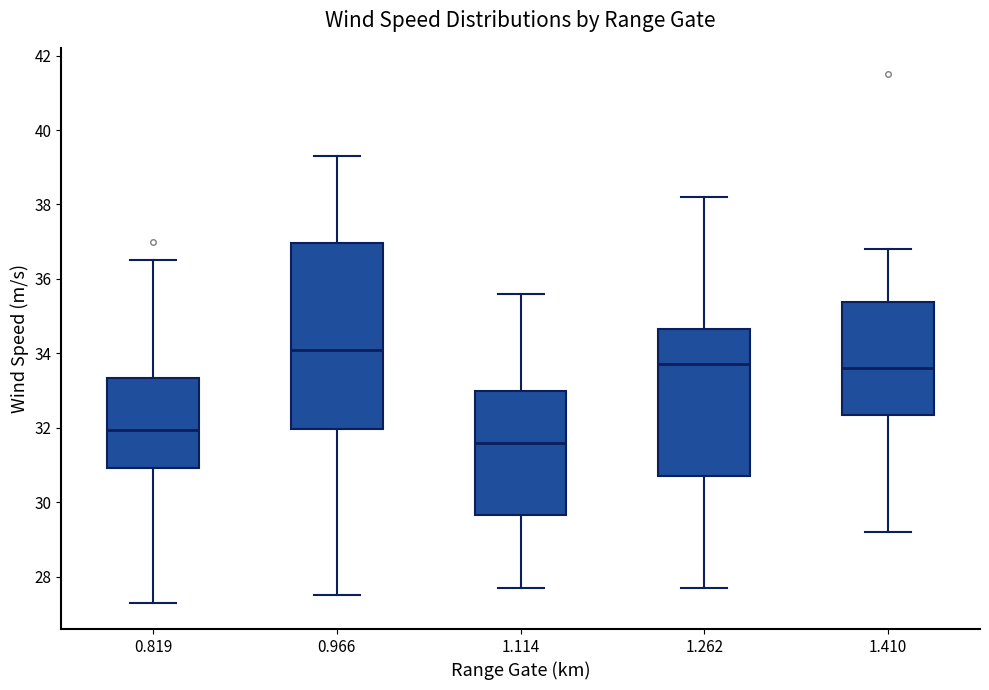

Reading left to right, read every box against the y-axis: the position of its median line, the range the box covers, and the ends of its whiskers. The values are not printed on the chart, so give them approximately, as read against the axis.

0.819: median 32.0, box 31.0 to 33.4, whiskers 27.4 to 36.6
0.966: median 34.2, box 32.0 to 37.0, whiskers 27.6 to 39.4
1.114: median 31.6, box 29.6 to 33.0, whiskers 27.8 to 35.6
1.262: median 33.8, box 30.8 to 34.6, whiskers 27.8 to 38.2
1.410: median 33.6, box 32.4 to 35.4, whiskers 29.2 to 36.8